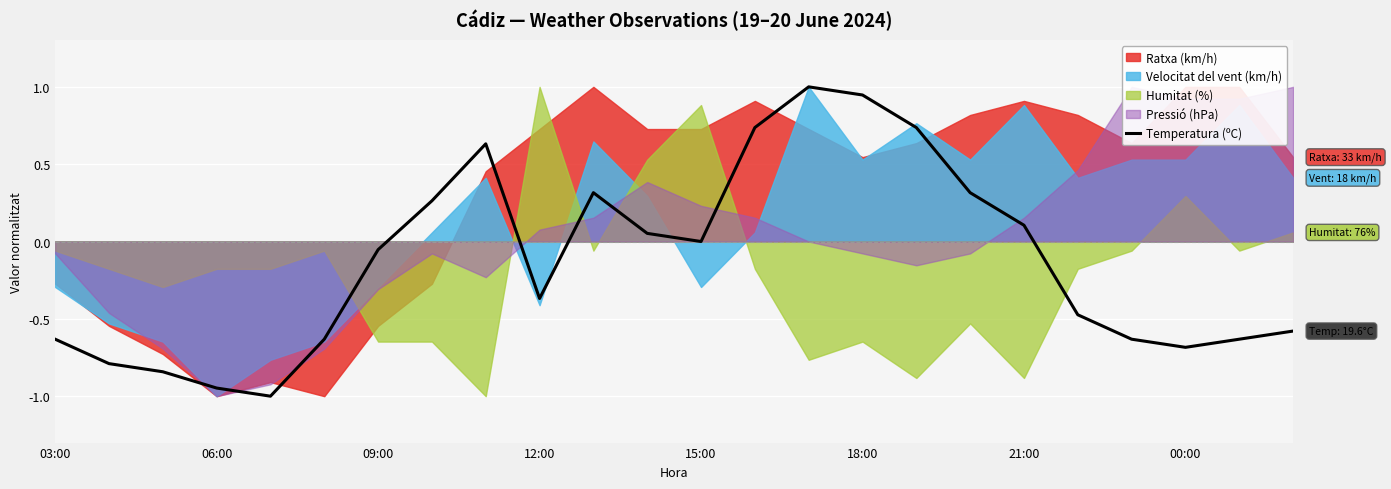

The Temperatura (ºC) series shows -0.6 at 12:00. True or false?

False